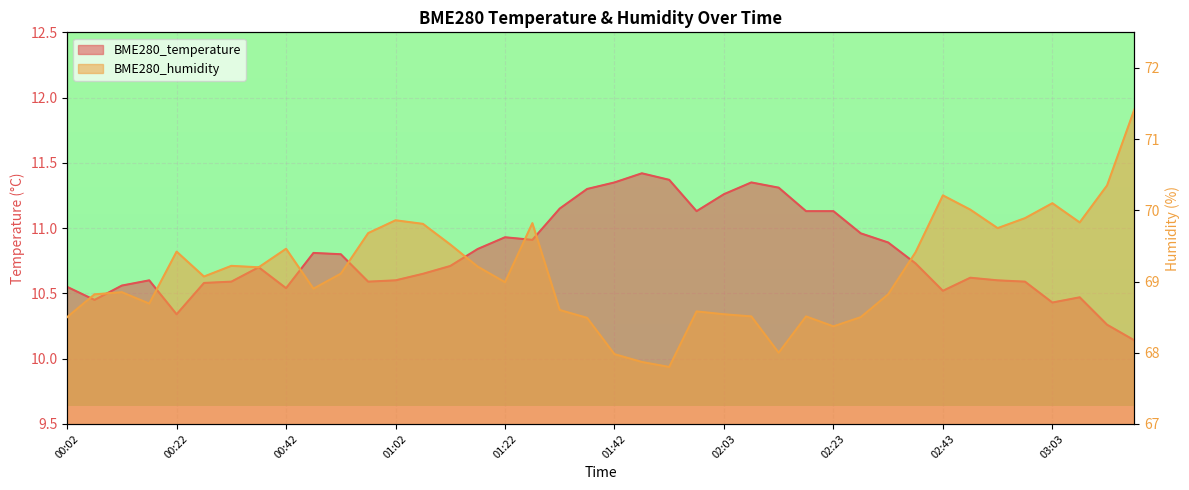

What is the label of the 29th point from the left?

02:23